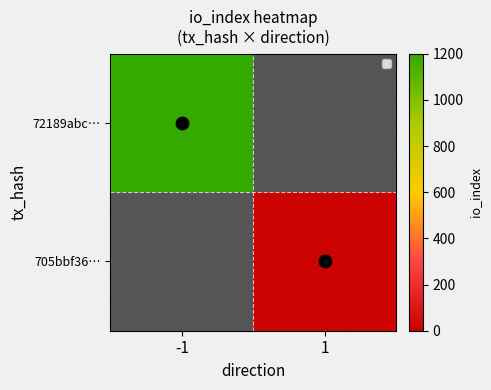

Is the value of 705bbf36… at 1 greater than the value of 72189abc… at -1?

No